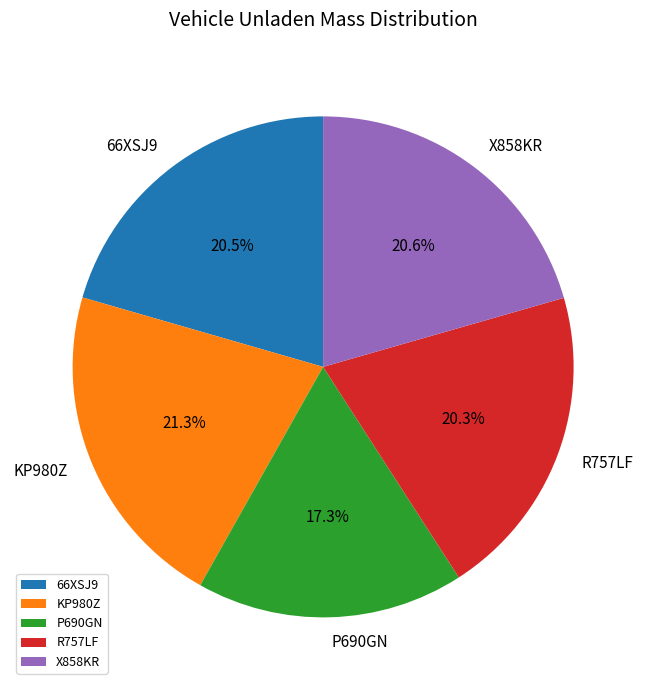

How many segments does this pie chart have?

5